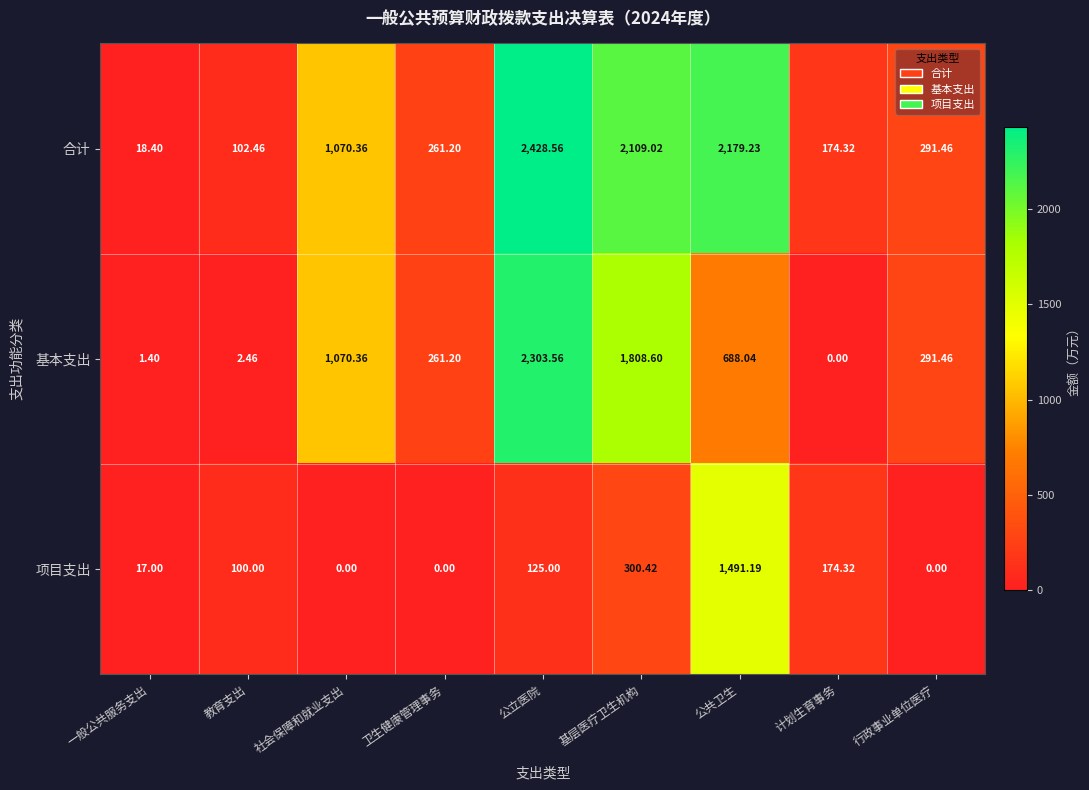

What is the difference between the highest and lowest values at 公立医院?

2303.6